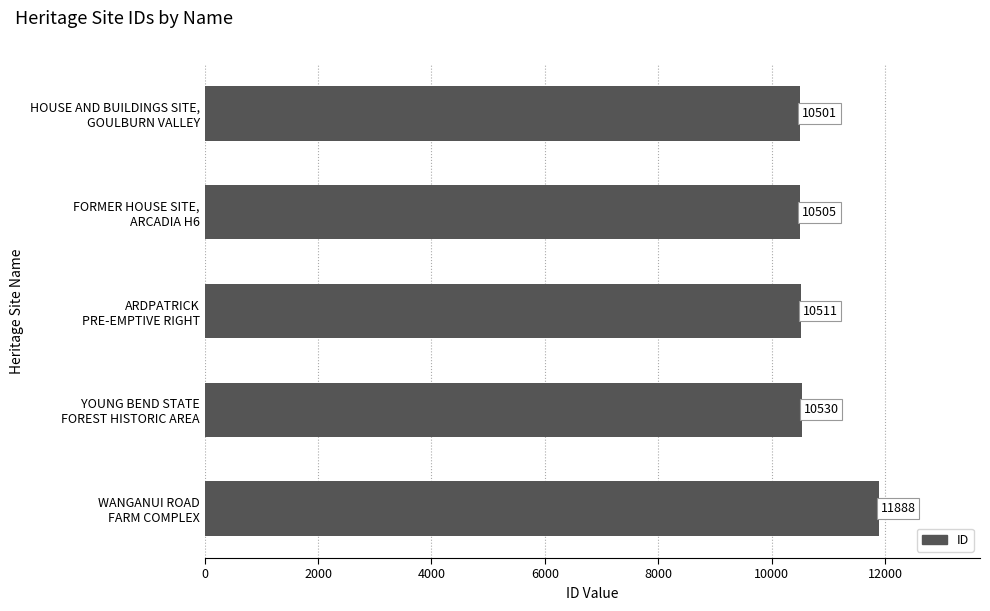

What is the minimum value shown in the chart?

10501